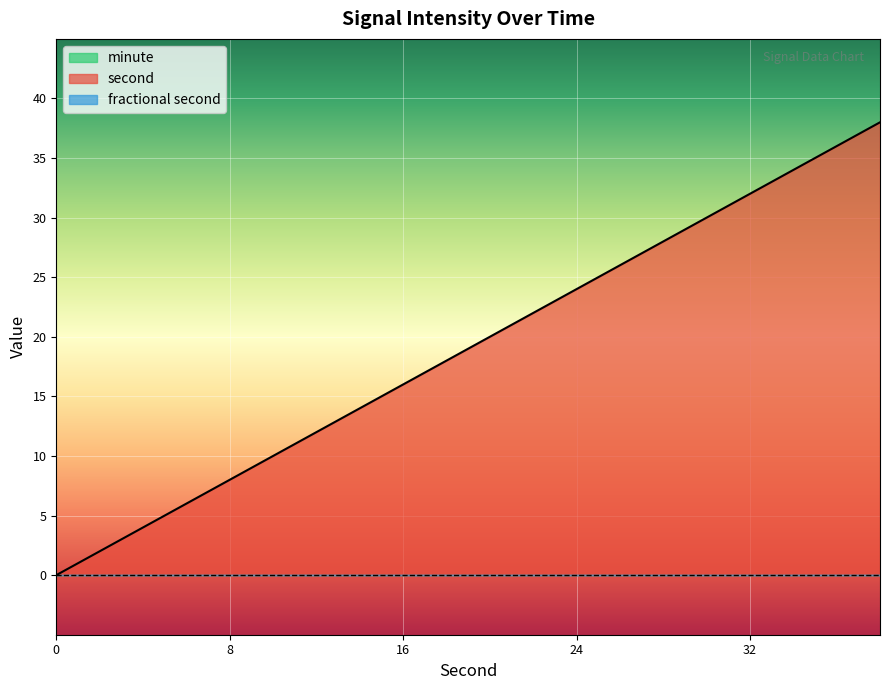

Which series has the largest total across all categories?

second